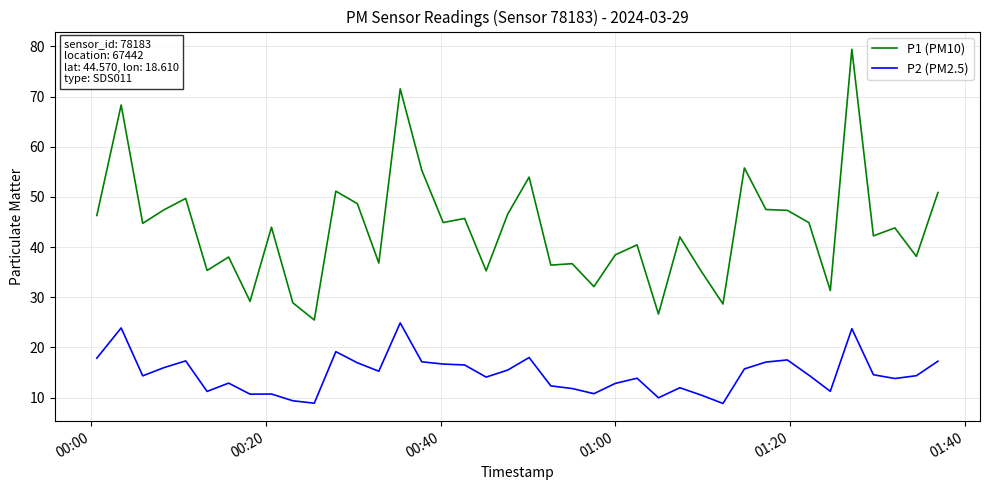

Which series has the largest total across all categories?

P1 (PM10)